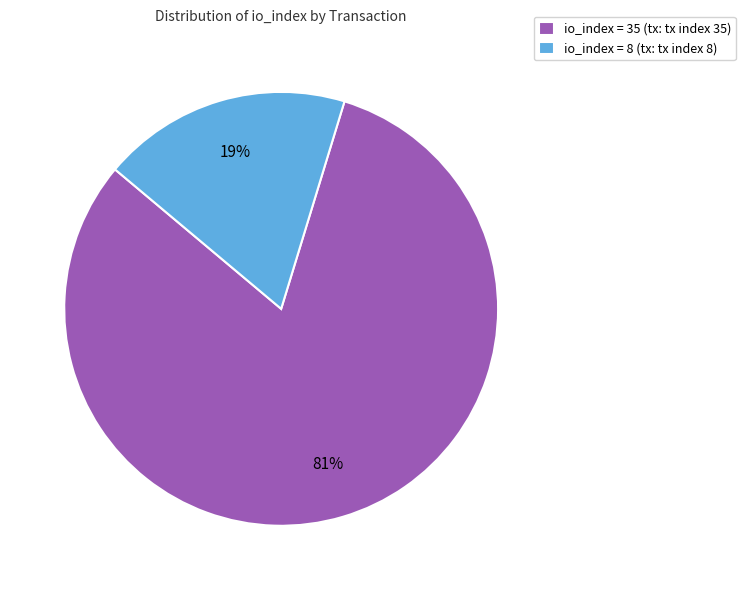

To the nearest percent, what is the combined percentage of io_index = 35 (tx: tx index 35) and io_index = 8 (tx: tx index 8)?

100%